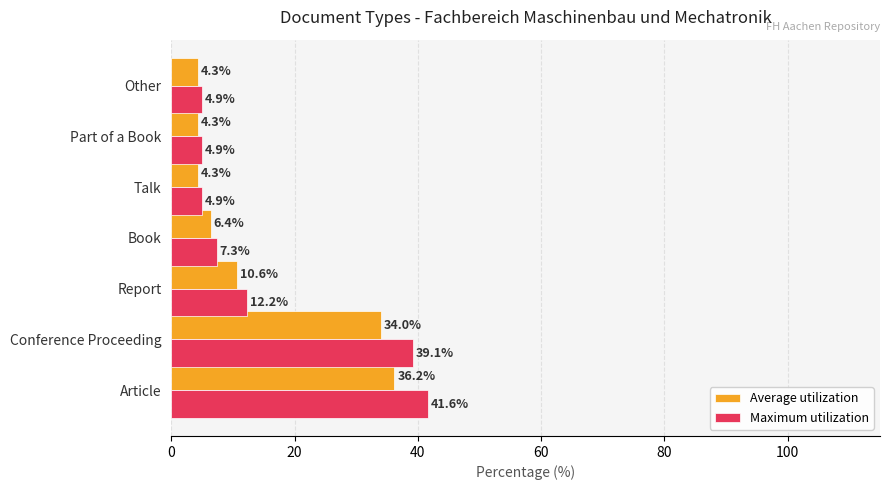

The Average utilization series shows 36.2 at Article. True or false?

True